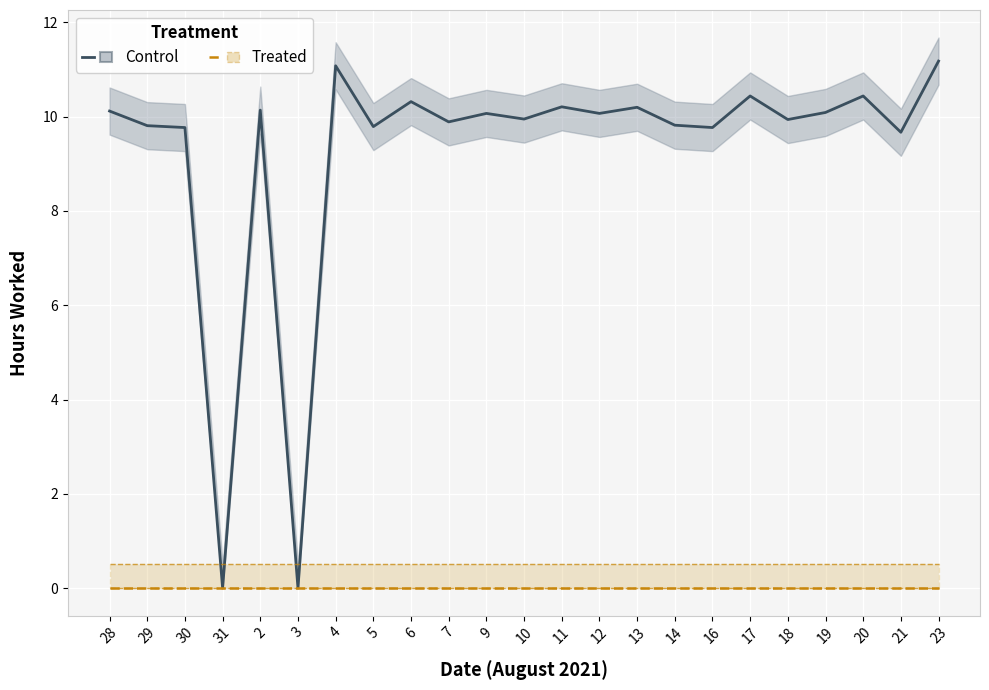

True or false: Break Total (Treated) and Low Hours (Control) cross at least once.

False